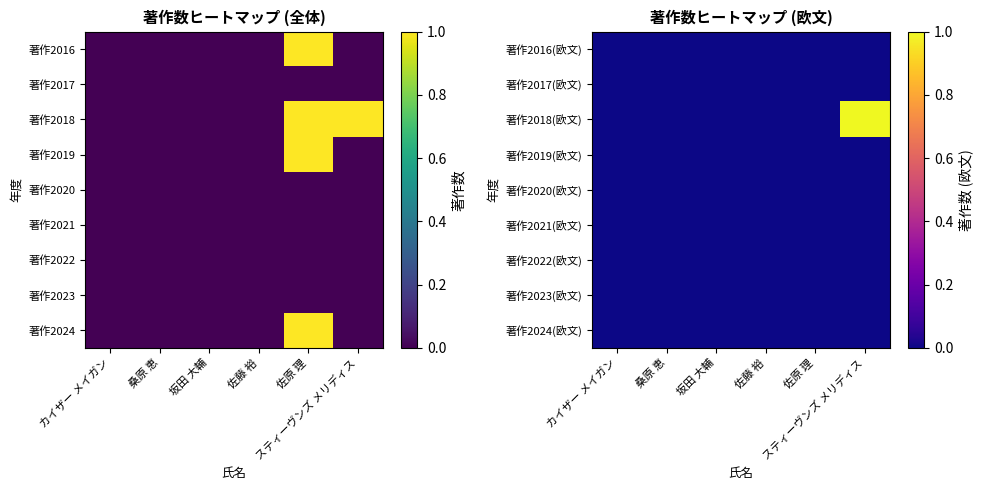

At which label does 著作2018(欧文) reach its peak?

スティーヴンズ メリディス